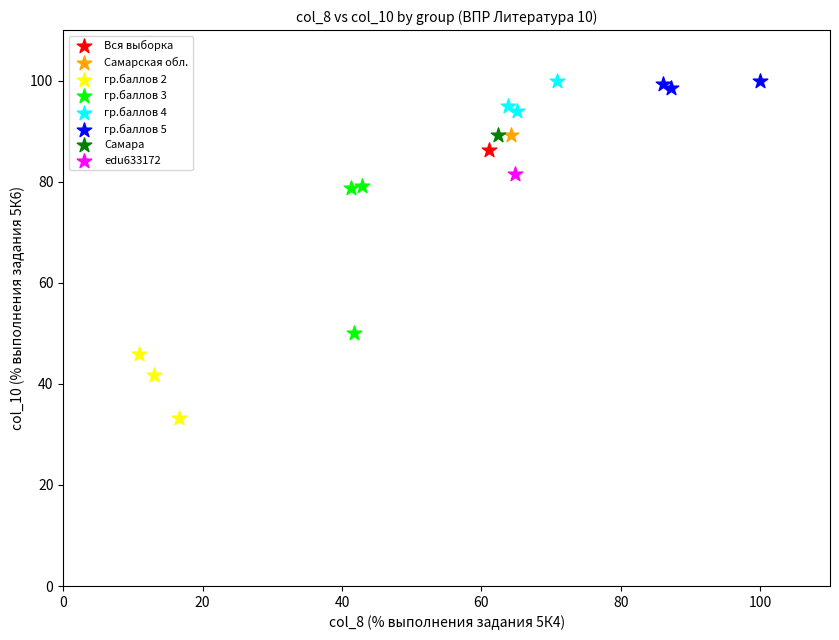

What are all the series names shown in the legend?

Вся выборка, Самарская обл., гр.баллов 2, гр.баллов 3, гр.баллов 4, гр.баллов 5, Самара, edu633172